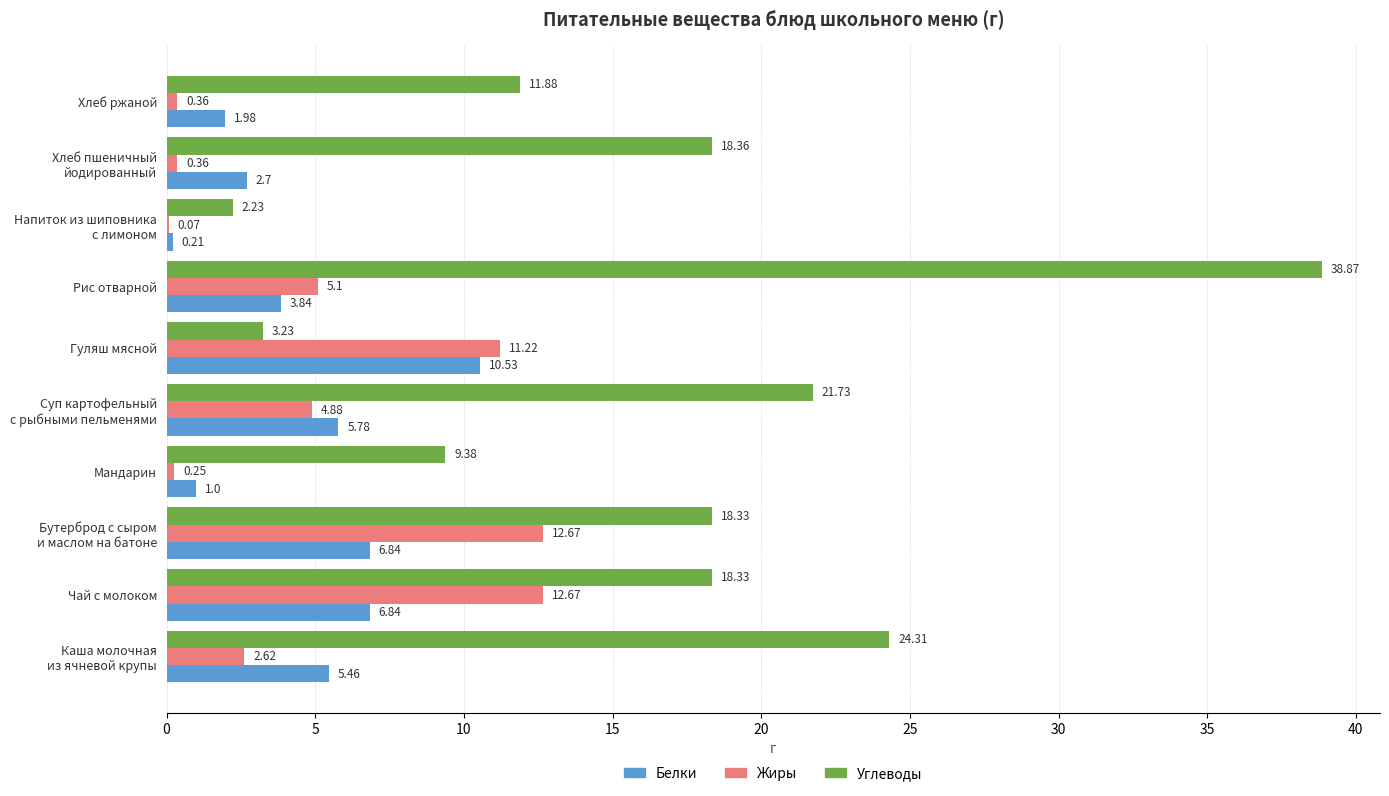

How many series are shown in this chart?

3